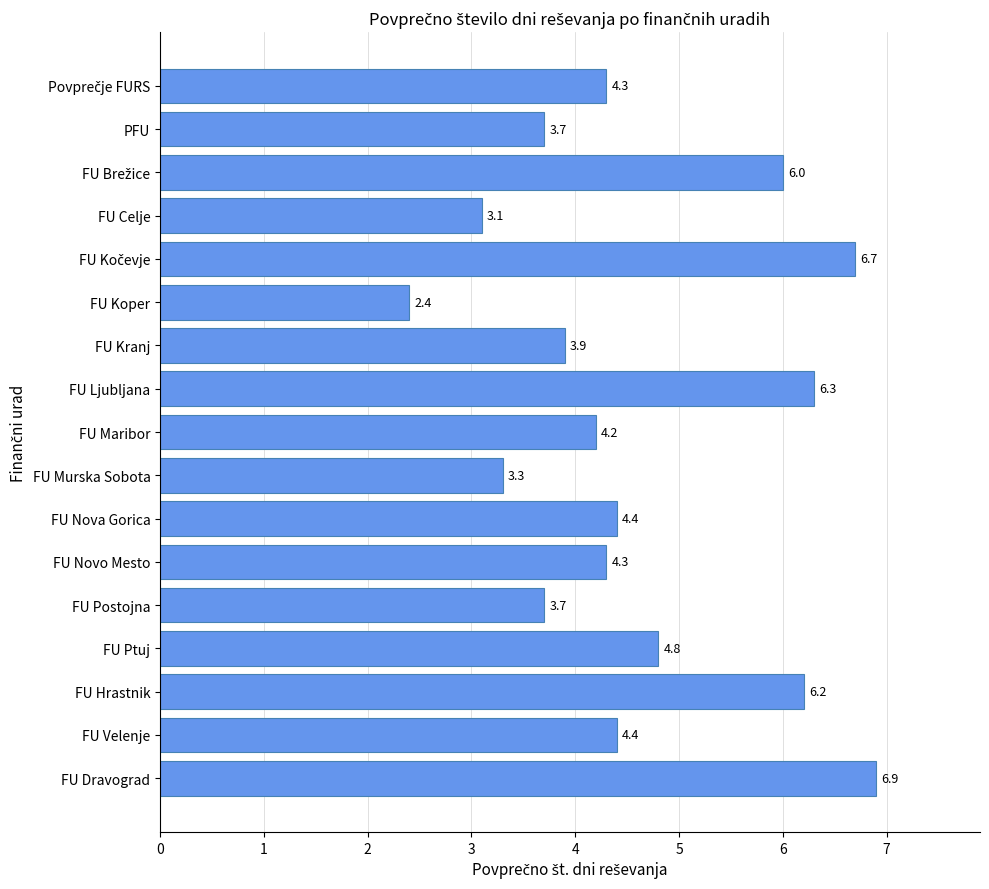

What is the change in value from FU Postojna to FU Novo Mesto?

+0.6